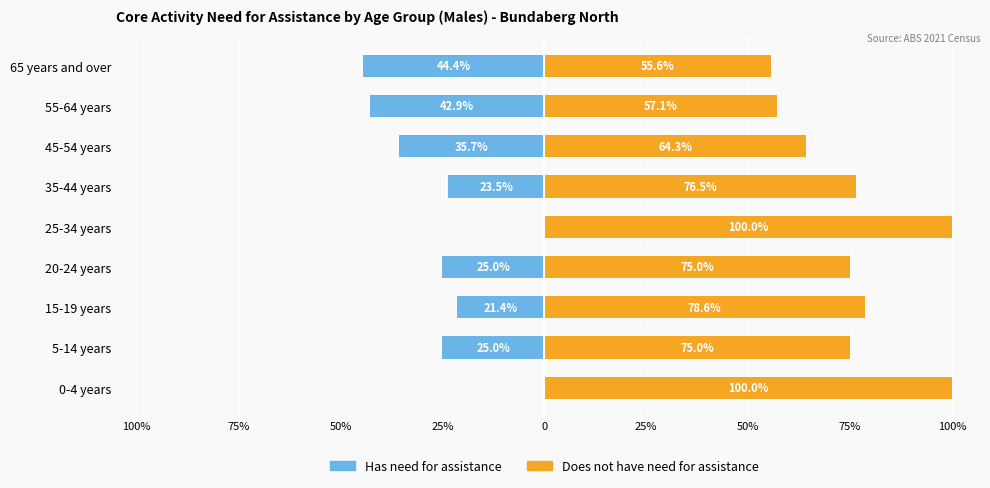

How many bars are there in each group?

2